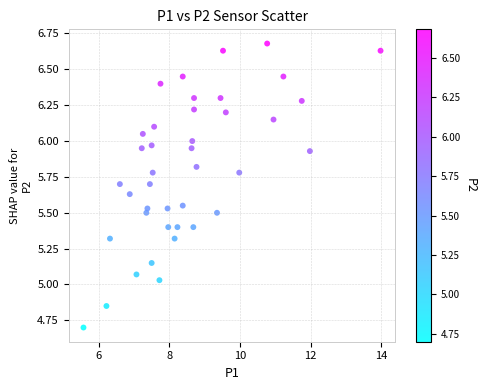

What is the range of Y values (max minus min)?

2.0